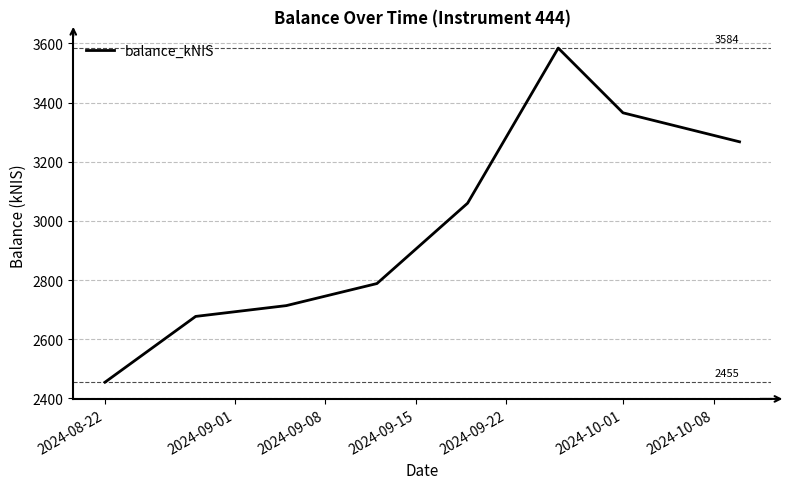

What is the difference between the maximum and minimum values?

1129.6